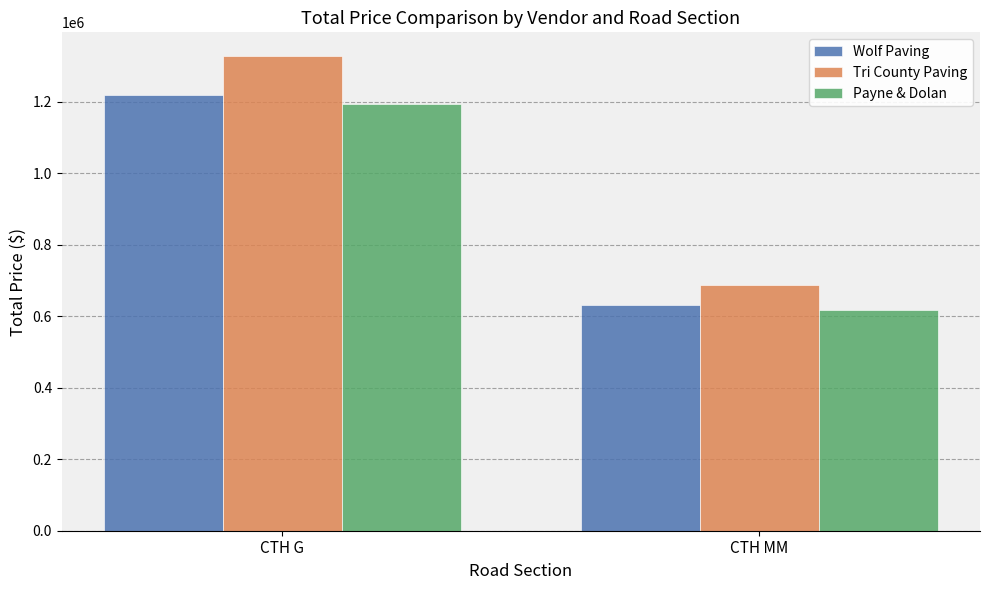

At how many categories does at least one series exceed 1275912?

1